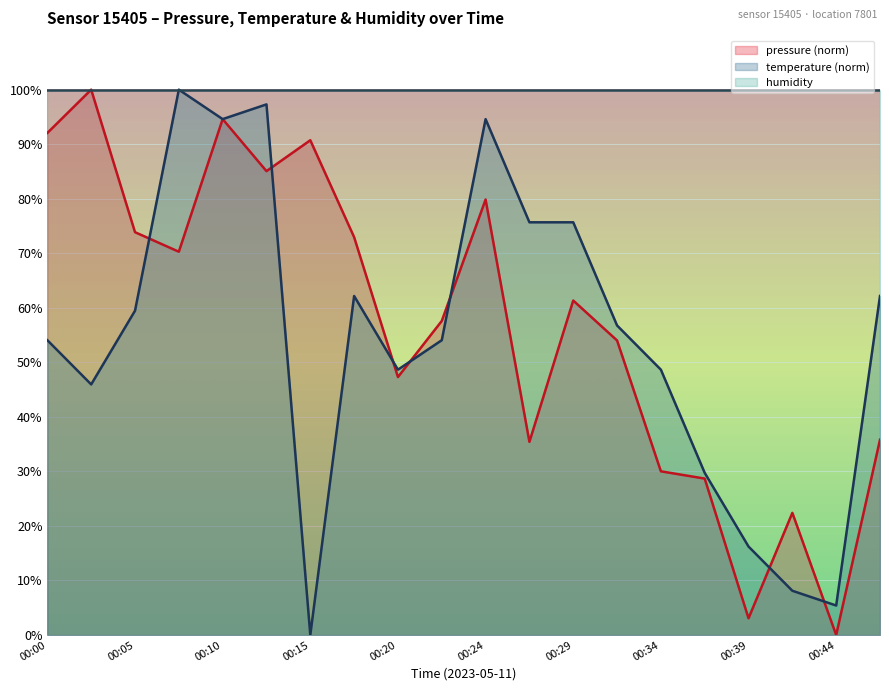

How many data points in pressure are less than 61?

10